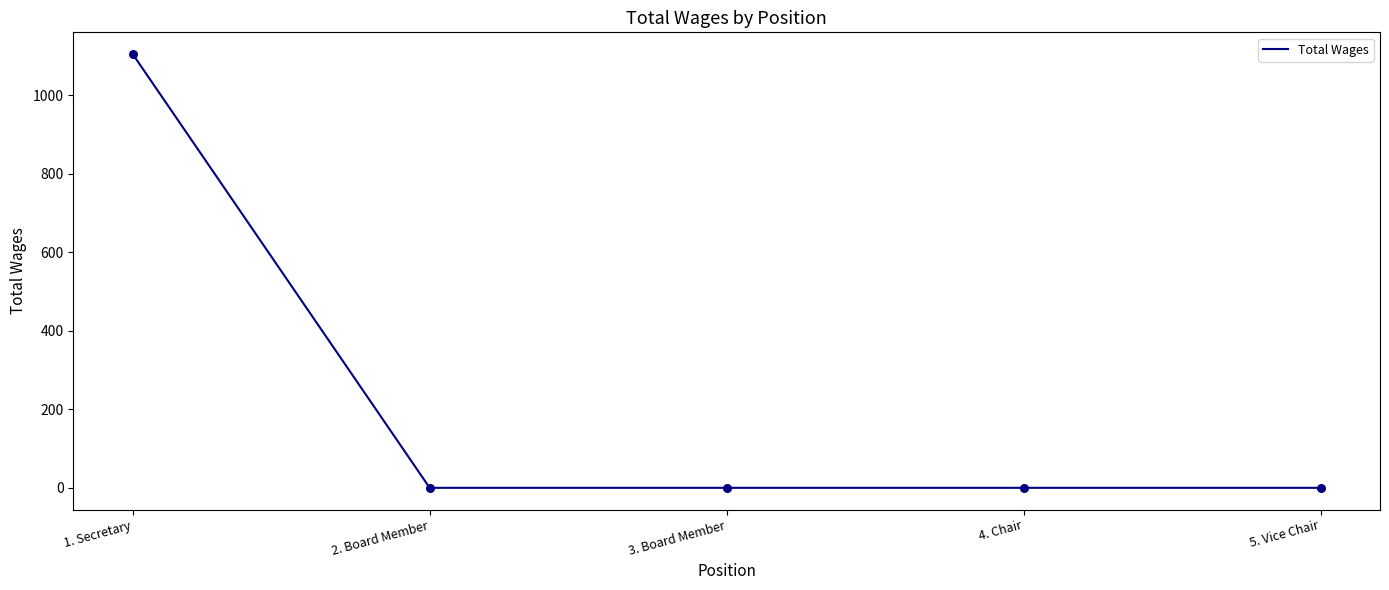

What is the change in value from 1. Secretary to 3. Board Member?

-1105